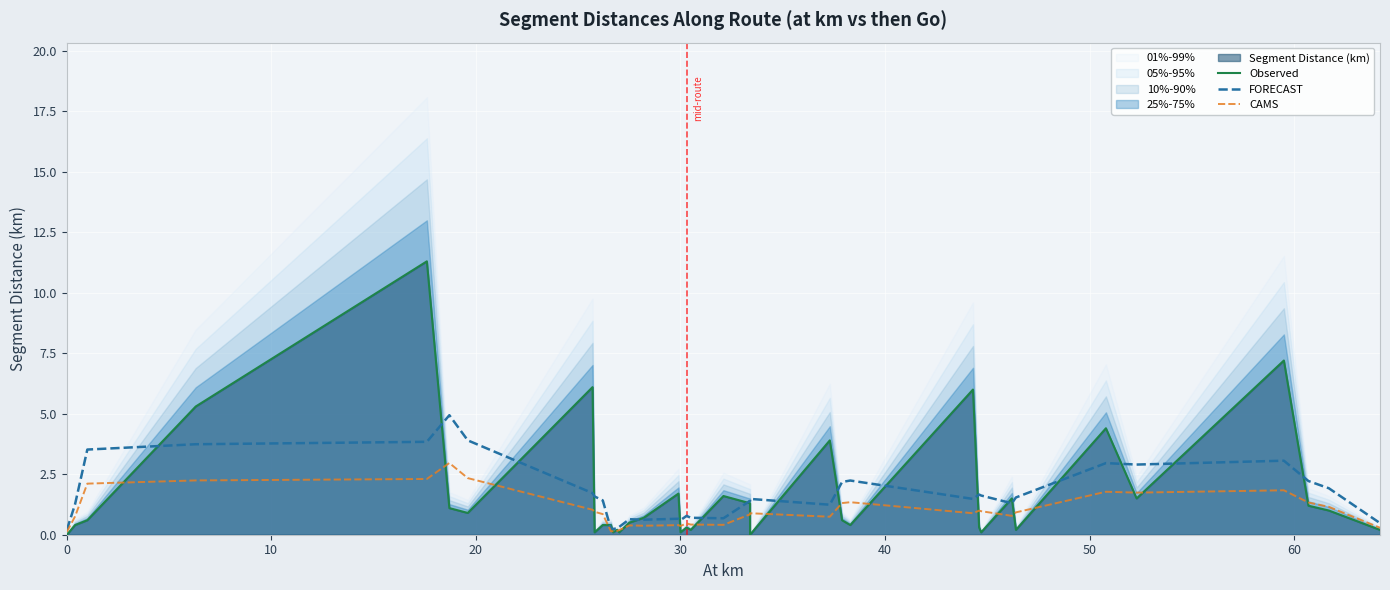

How many data points does each series have?

37